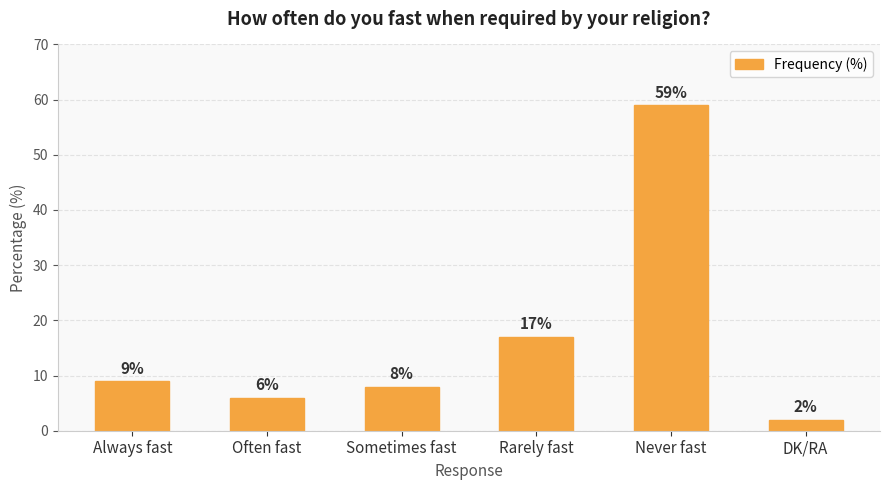

Rank the categories by value from lowest to highest.

DK/RA, Often fast, Sometimes fast, Always fast, Rarely fast, Never fast